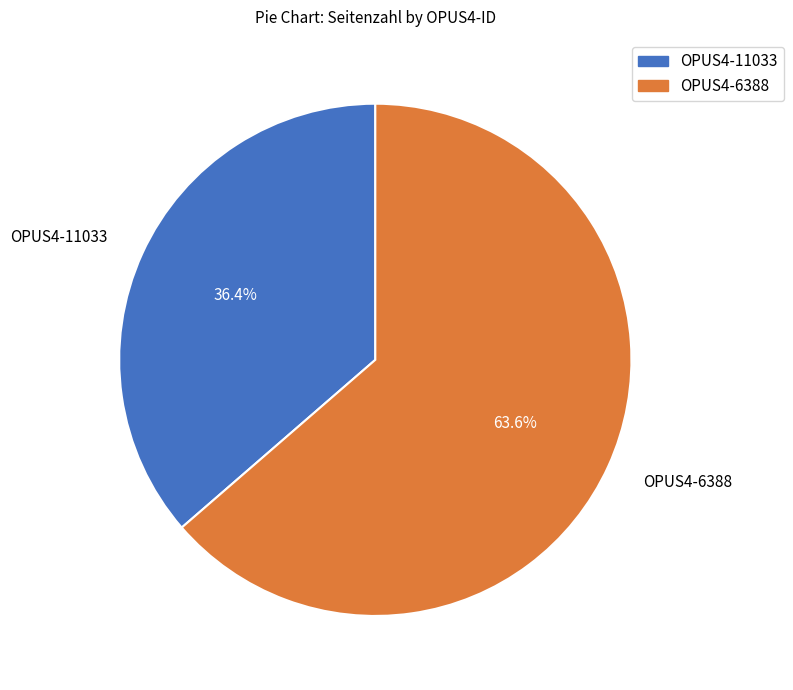

How many segments does this pie chart have?

2